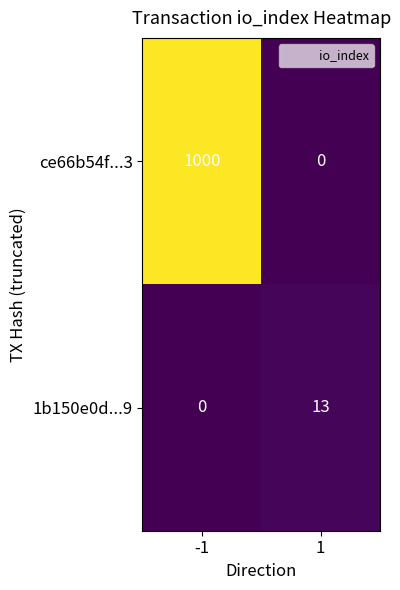

Which series has the largest total across all categories?

ce66b54f...3